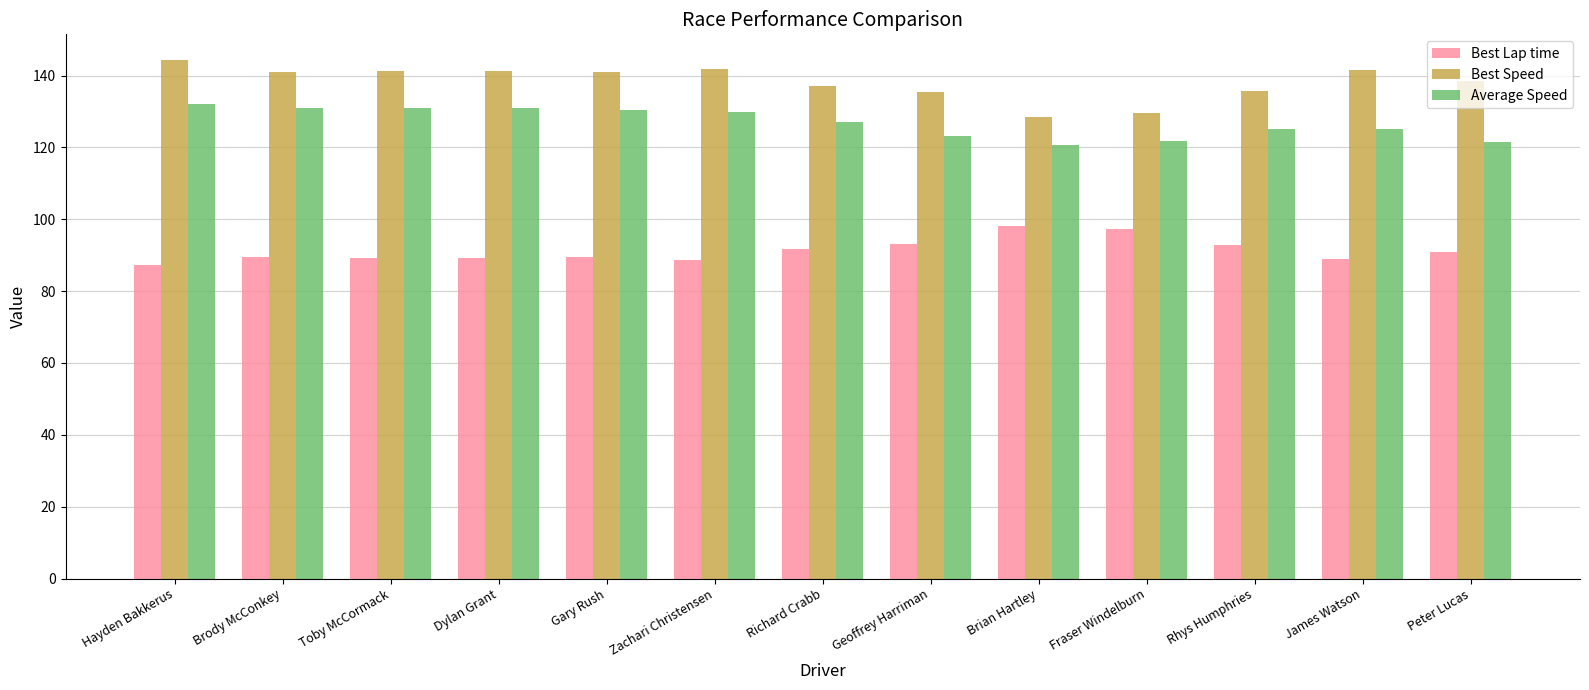

What is the label of the 6th bar from the right?

Geoffrey Harriman